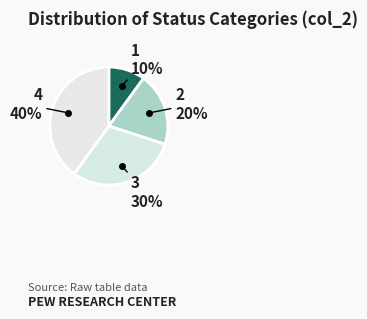

To the nearest percent, what is the difference between the largest and smallest slice percentages?

30%